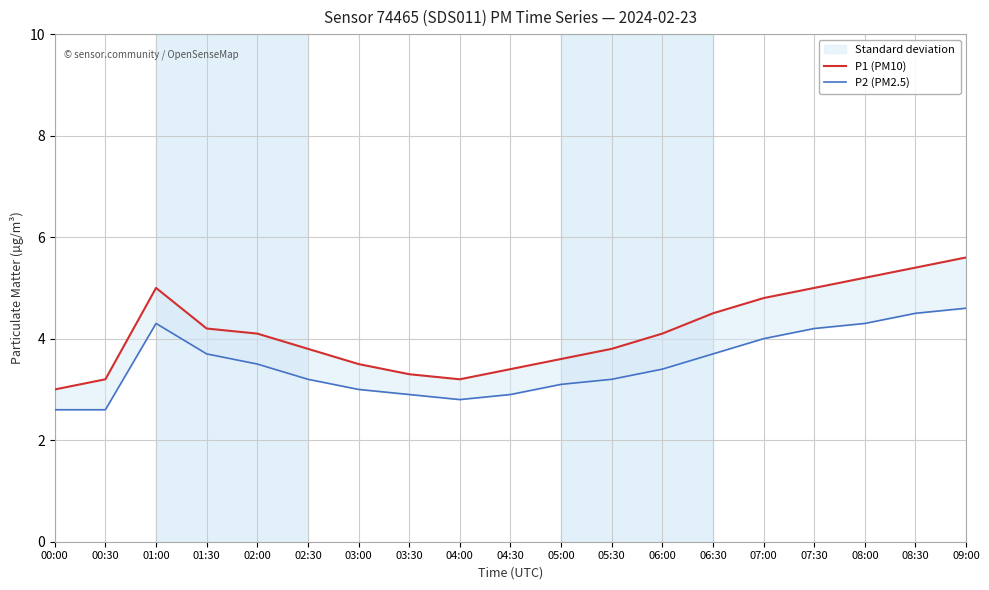

Is it true that P1 (PM10) equals 3.3 at 03:30?

True